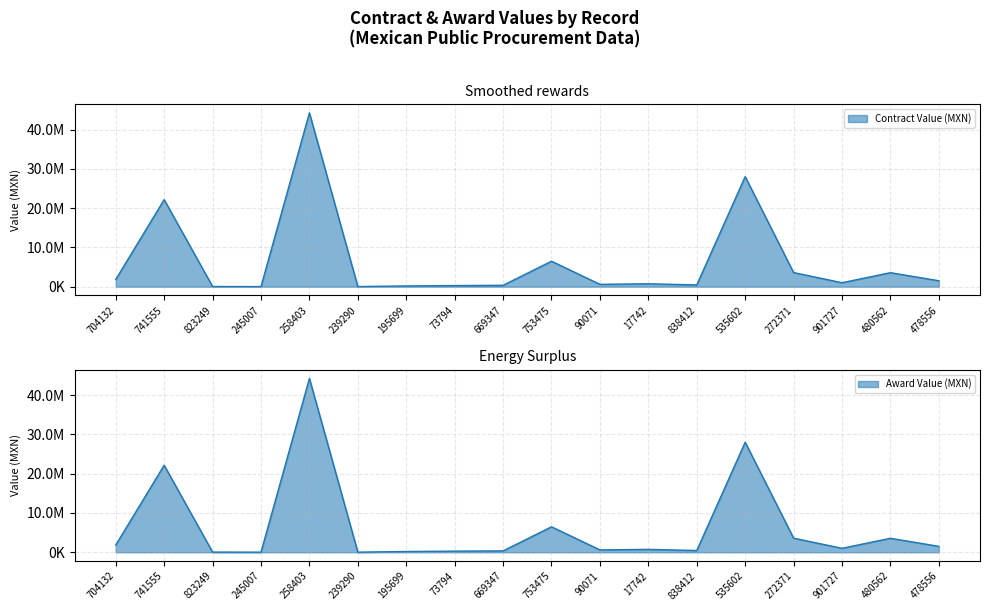

Rank the series at 258403 from highest to lowest value.

Contract Value (MXN), Award Value (MXN)